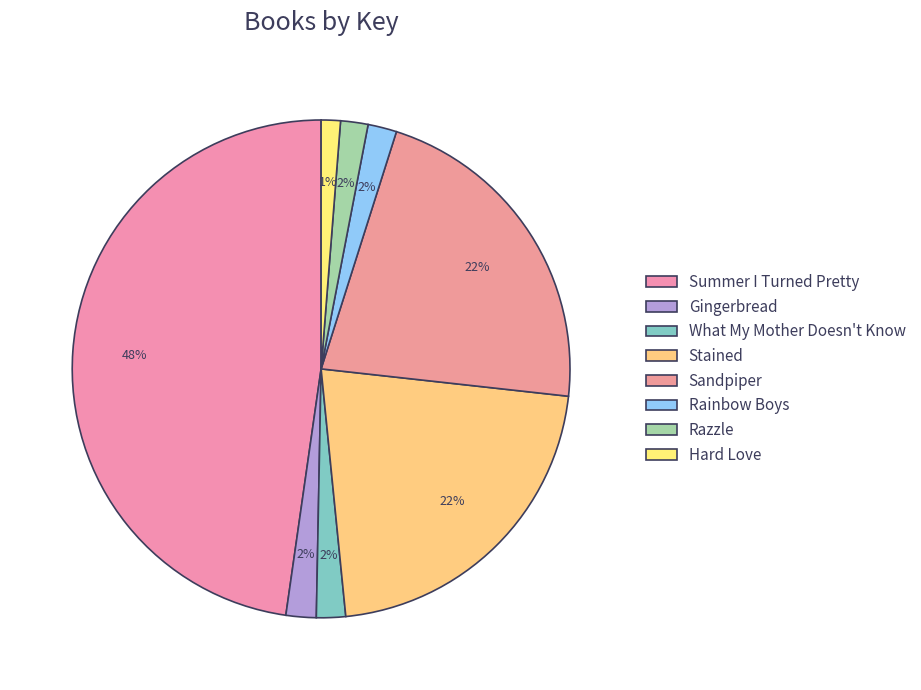

What percentage do Gingerbread and Razzle together represent?

3.7%